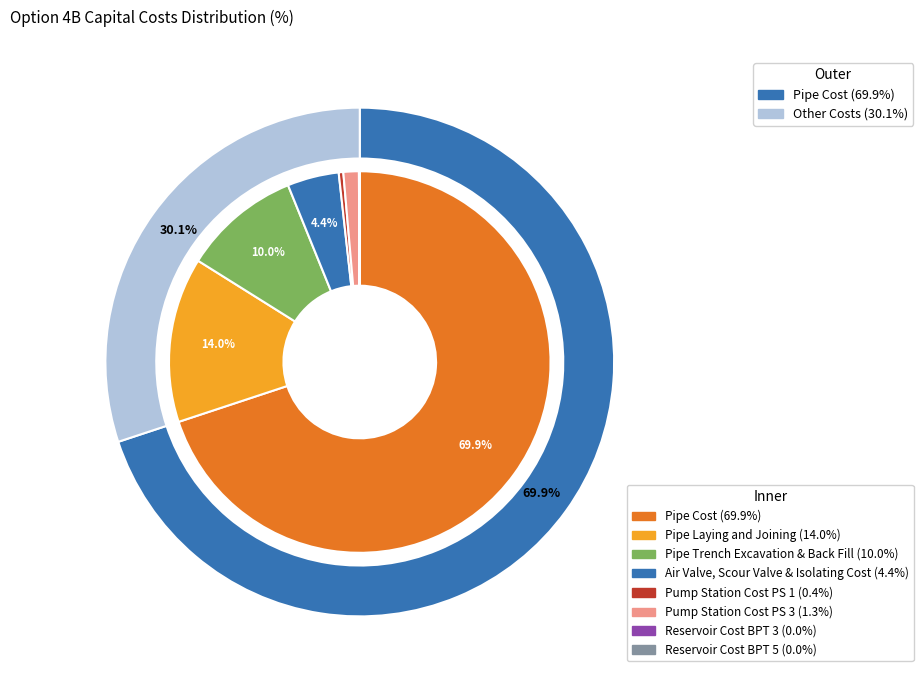

True or false: Reservoir Cost BPT 5 accounts for 10% of the total.

False